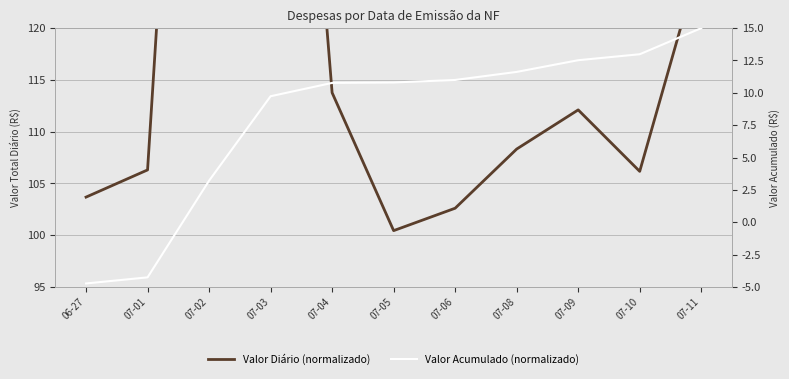

What is the sum of the Valor Acumulado (normalizado) values at 07-10 and 07-04?

23.8